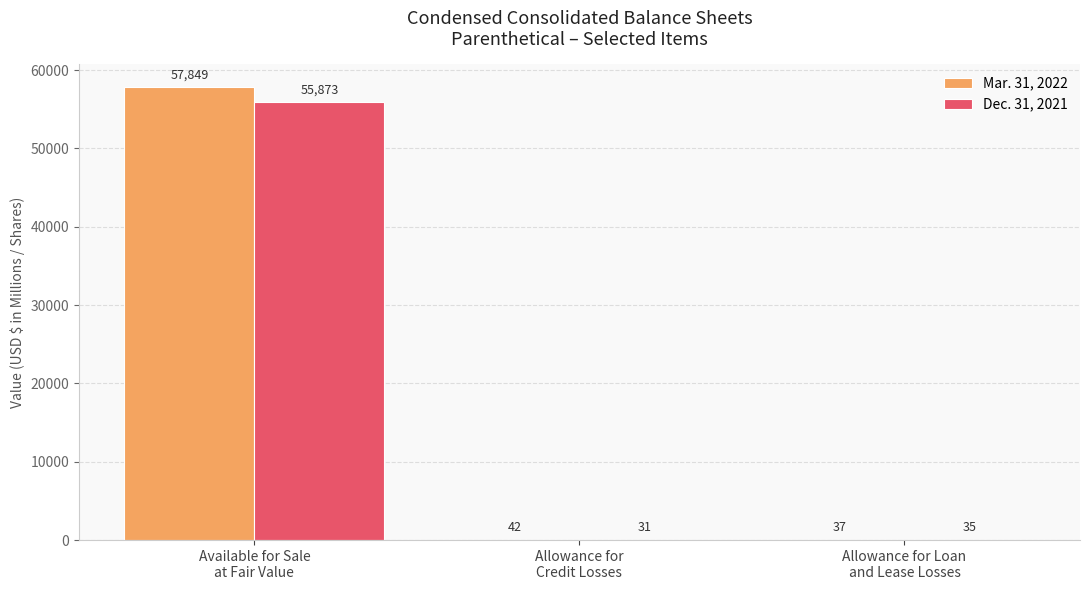

Reading right to left, list all the values displayed in this chart.

Mar. 31, 2022: Allowance for Loan
and Lease Losses=37	Allowance for
Credit Losses=42	Available for Sale
at Fair Value=57849
Dec. 31, 2021: Allowance for Loan
and Lease Losses=35	Allowance for
Credit Losses=31	Available for Sale
at Fair Value=55873